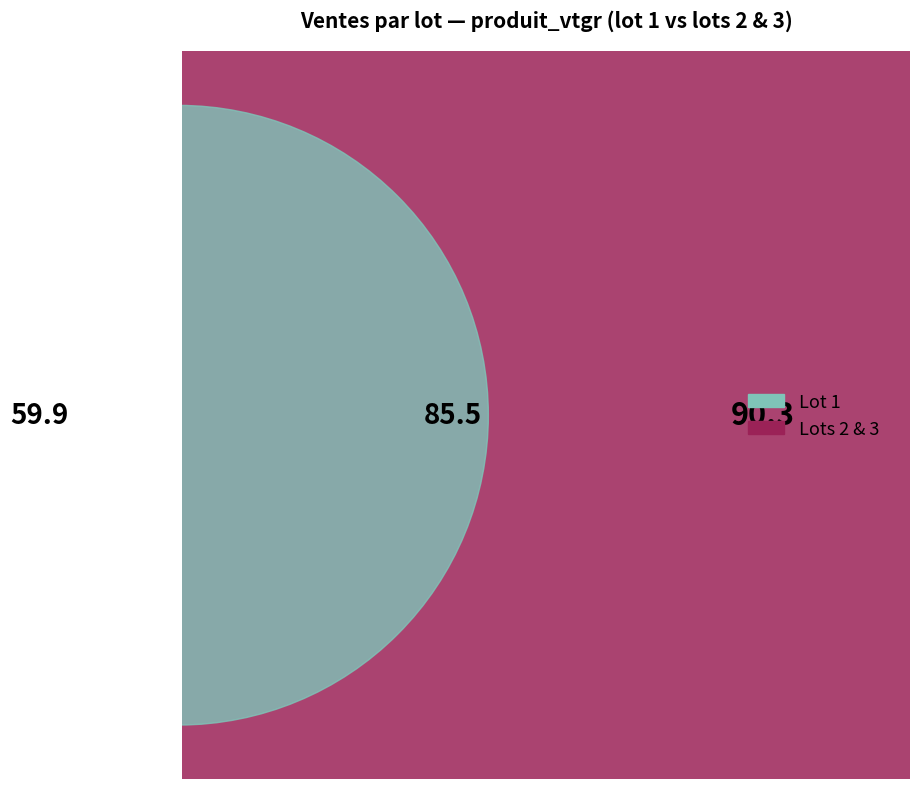

What percentage is the lot_2 slice, to the nearest percent?

36%